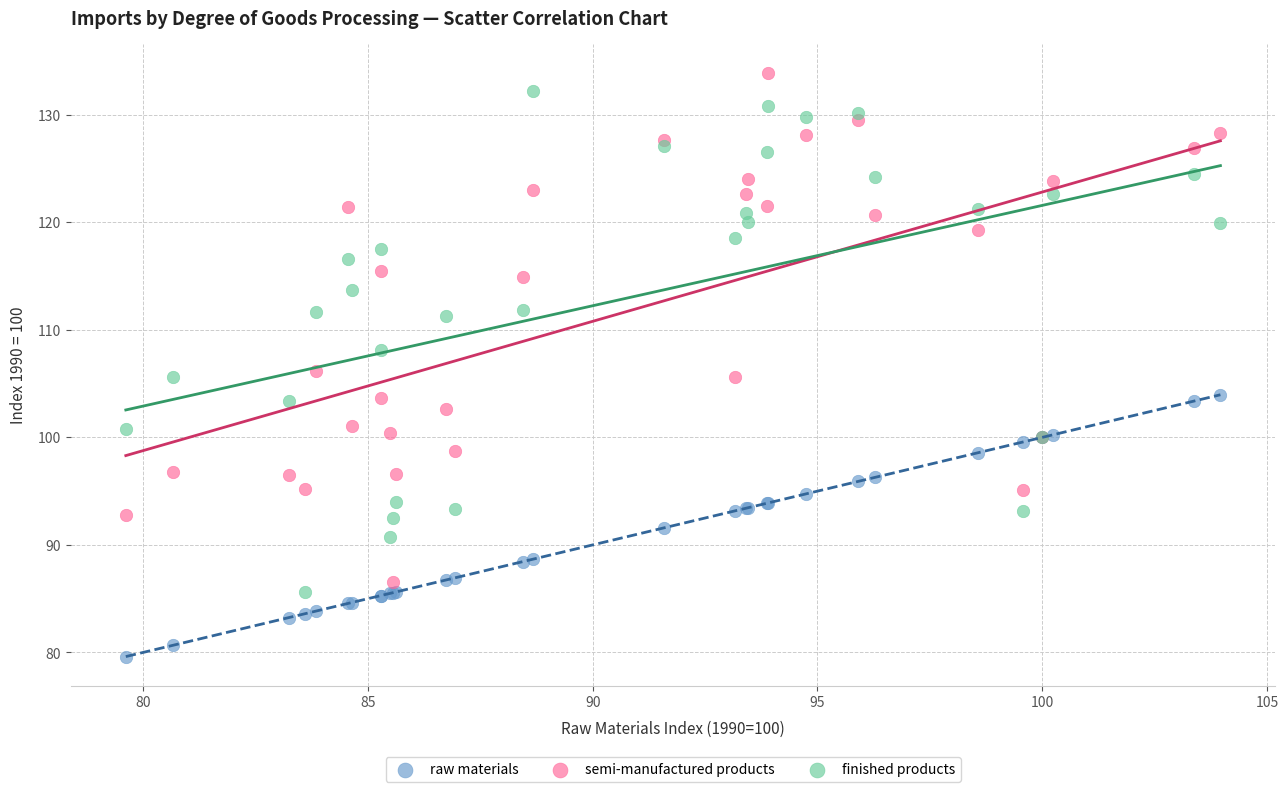

What is the X range (max minus min) for the scatter plot?

24.3